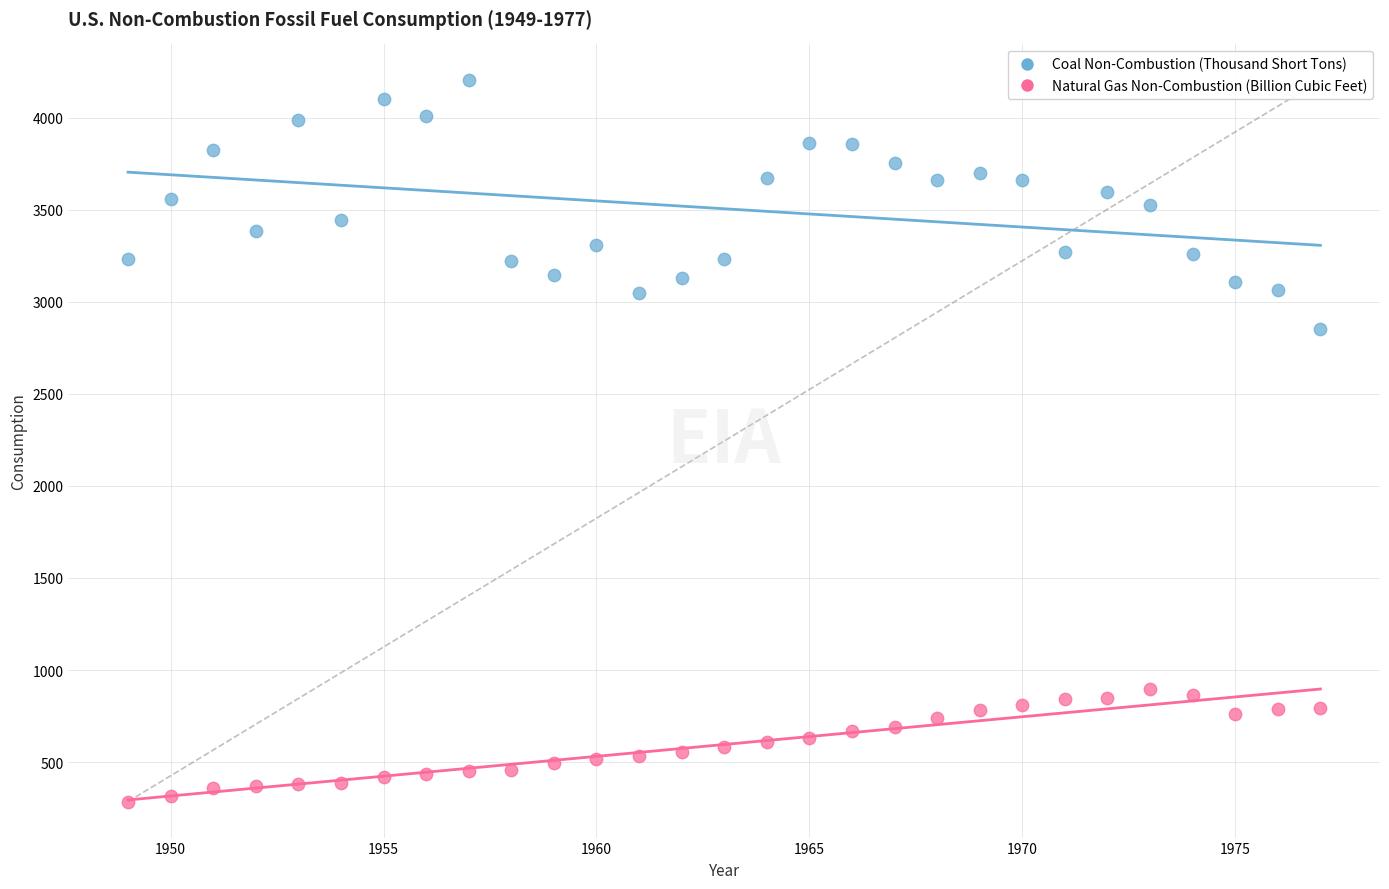

What are all the series names shown in the legend?

Coal Non-Combustion (Thousand Short Tons), Natural Gas Non-Combustion (Billion Cubic Feet)